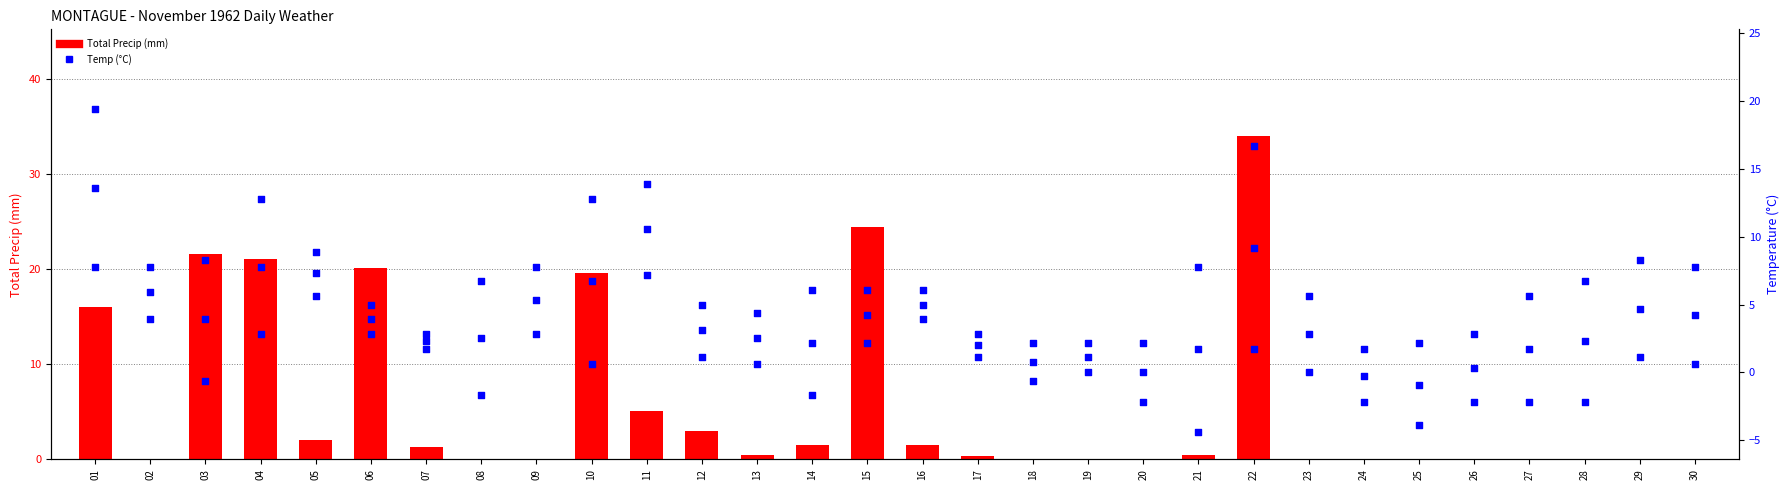

Which series has the largest total across all categories?

Max Temp (C)